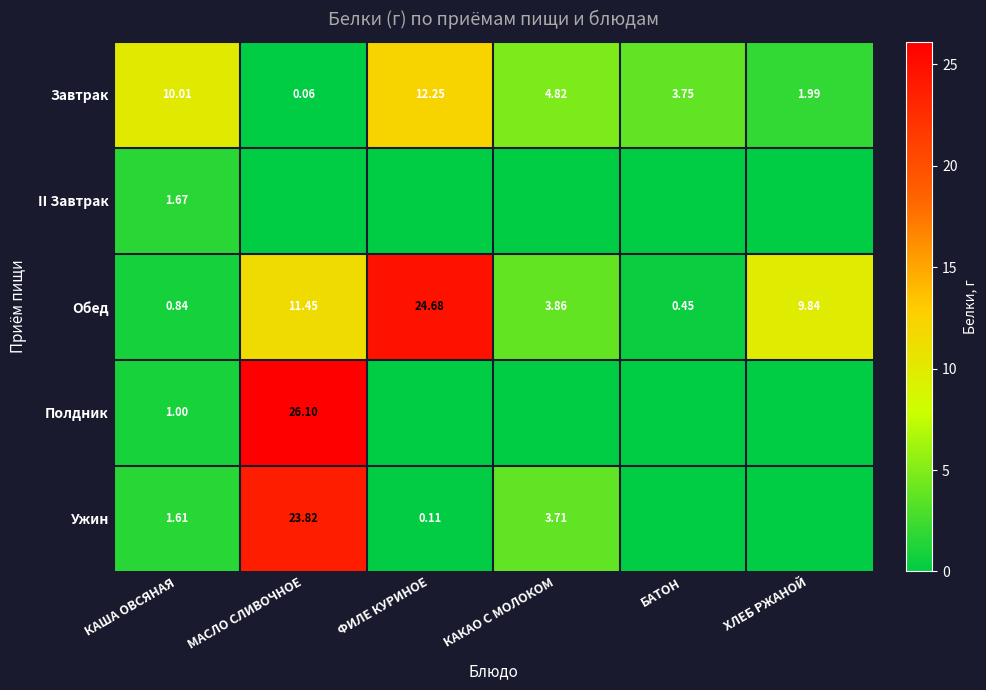

Rank the categories by Завтрак value from lowest to highest.

МАСЛО СЛИВОЧНОЕ, ХЛЕБ РЖАНОЙ, БАТОН, КАКАО С МОЛОКОМ, КАША ОВСЯНАЯ, ФИЛЕ КУРИНОЕ